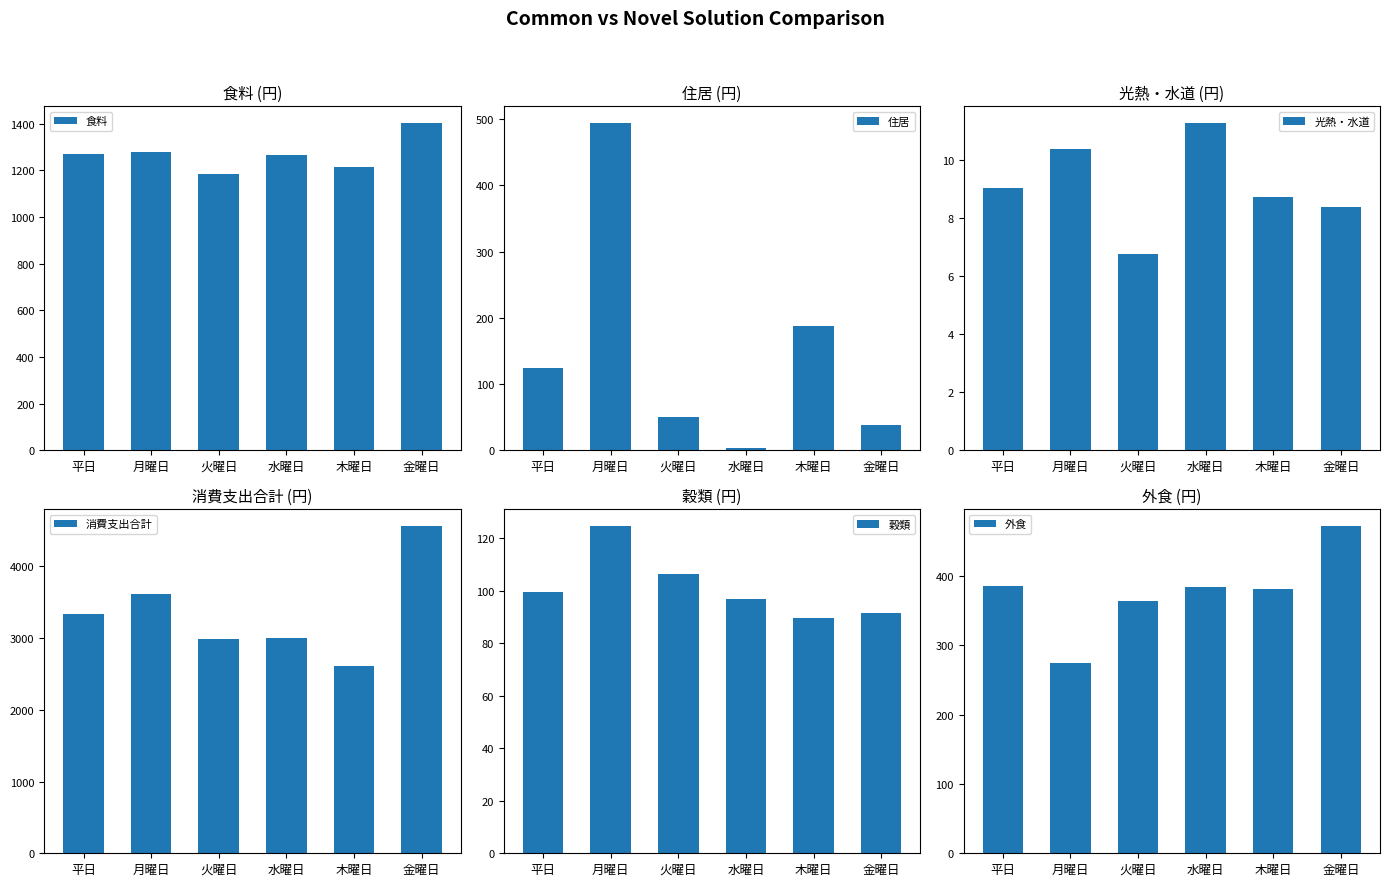

Read the 食料 value at 月曜日.

1279.7